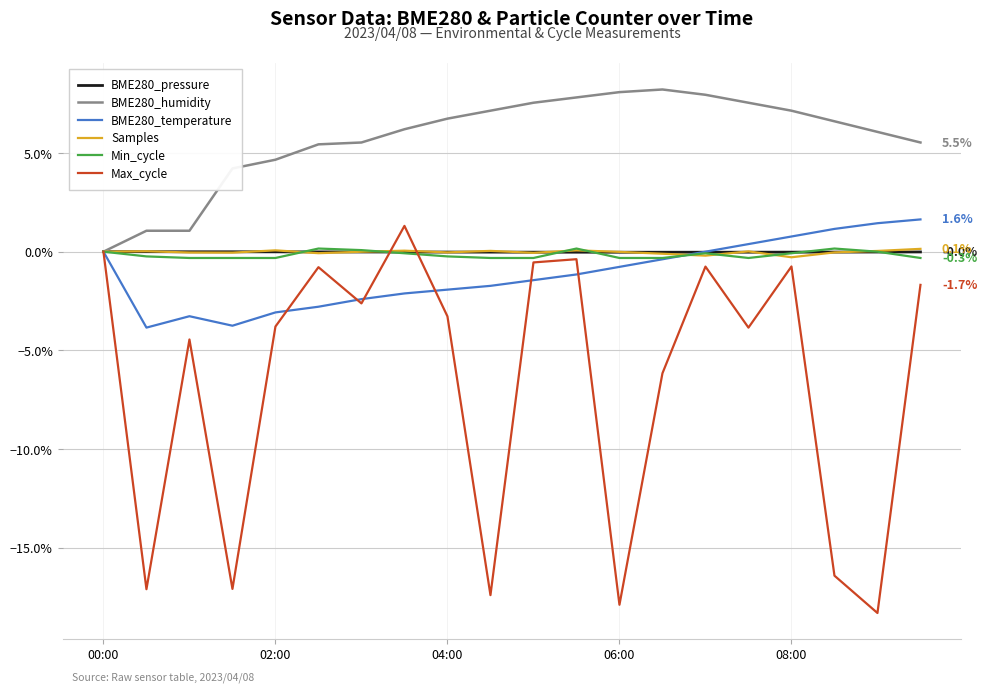

What is the maximum value shown in the chart?

8.2